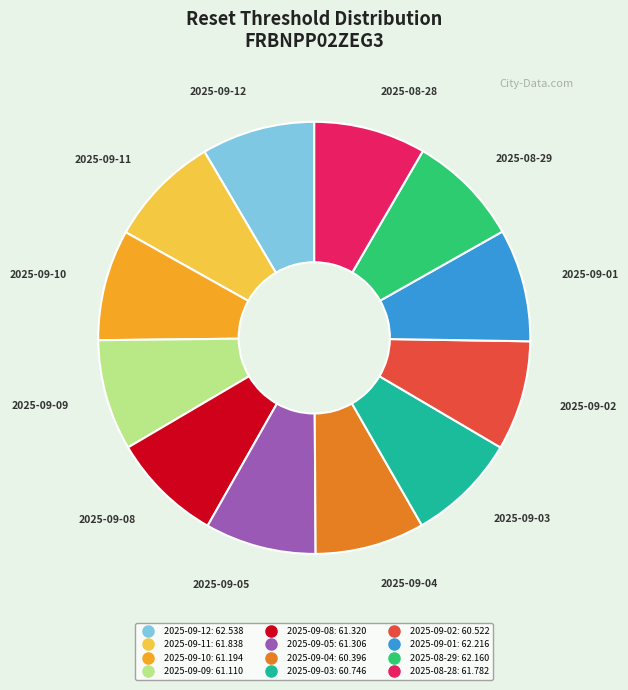

How many segments does this pie chart have?

12